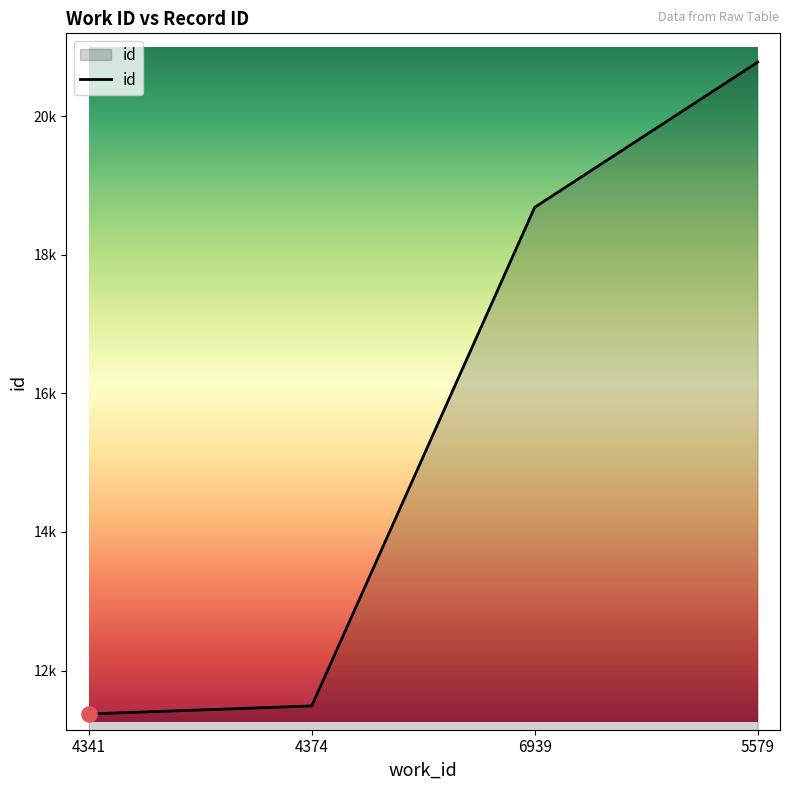

Does the chart have visible grid lines?

No